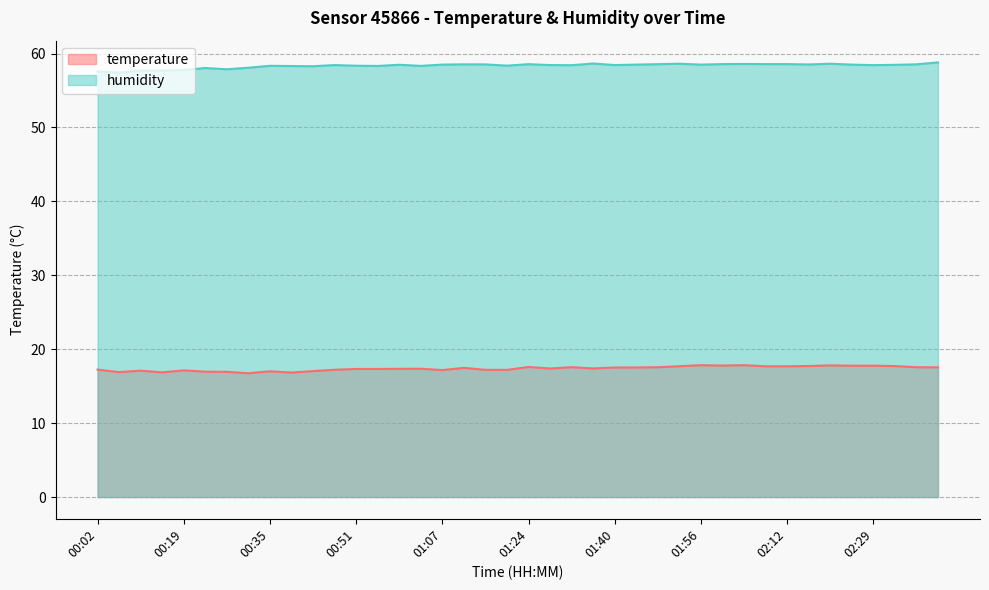

Which label corresponds to the largest value in the chart?

02:41